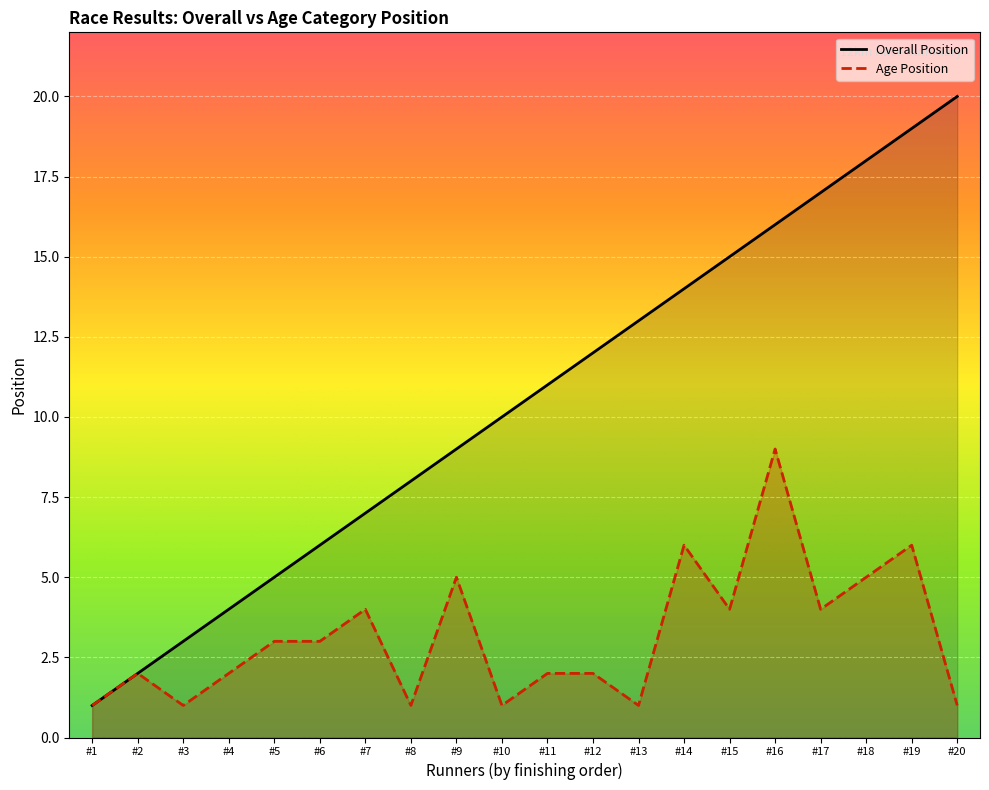

What is the difference between the maximum and minimum values in the Overall Position series?

19